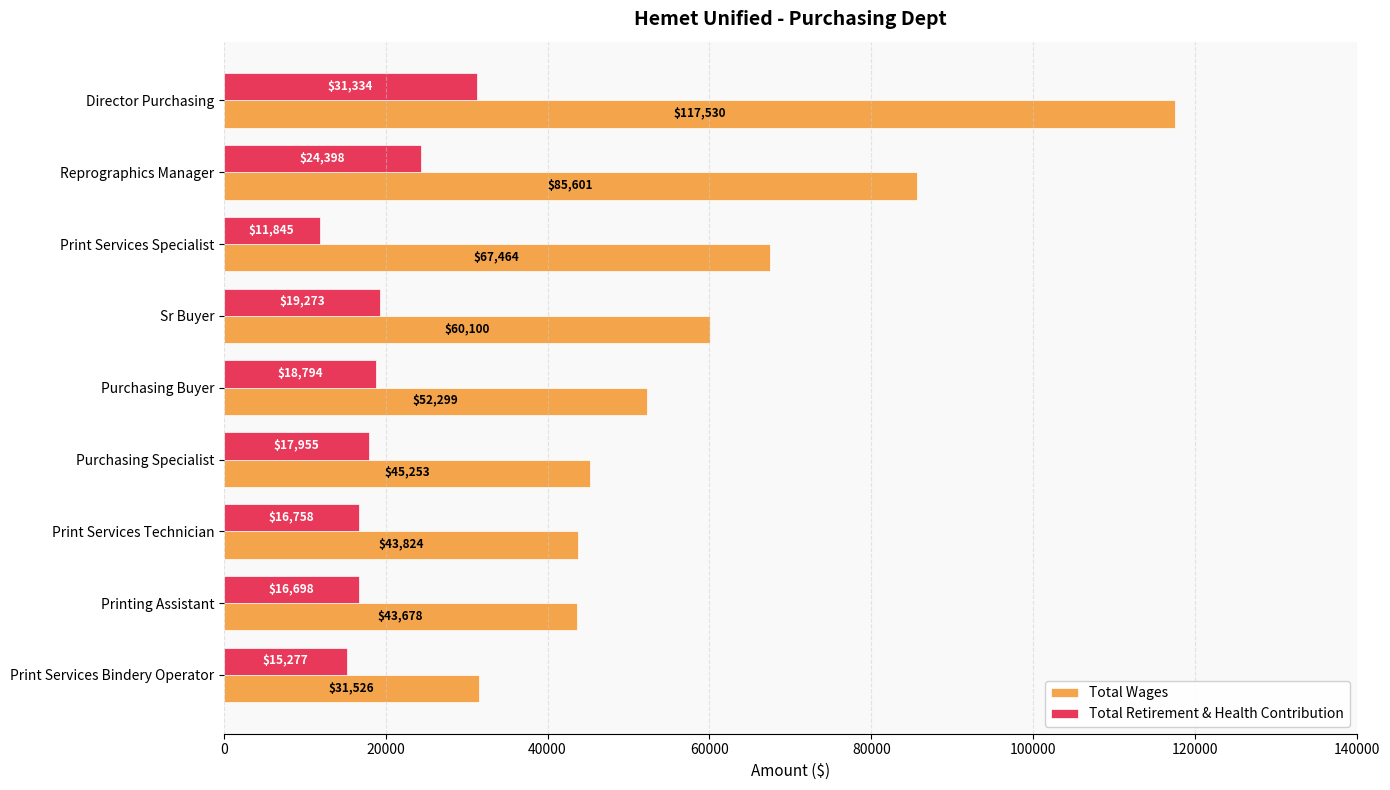

Is the value of Total Wages at Reprographics Manager greater than the value of Total Retirement & Health Contribution at Print Services Bindery Operator?

Yes